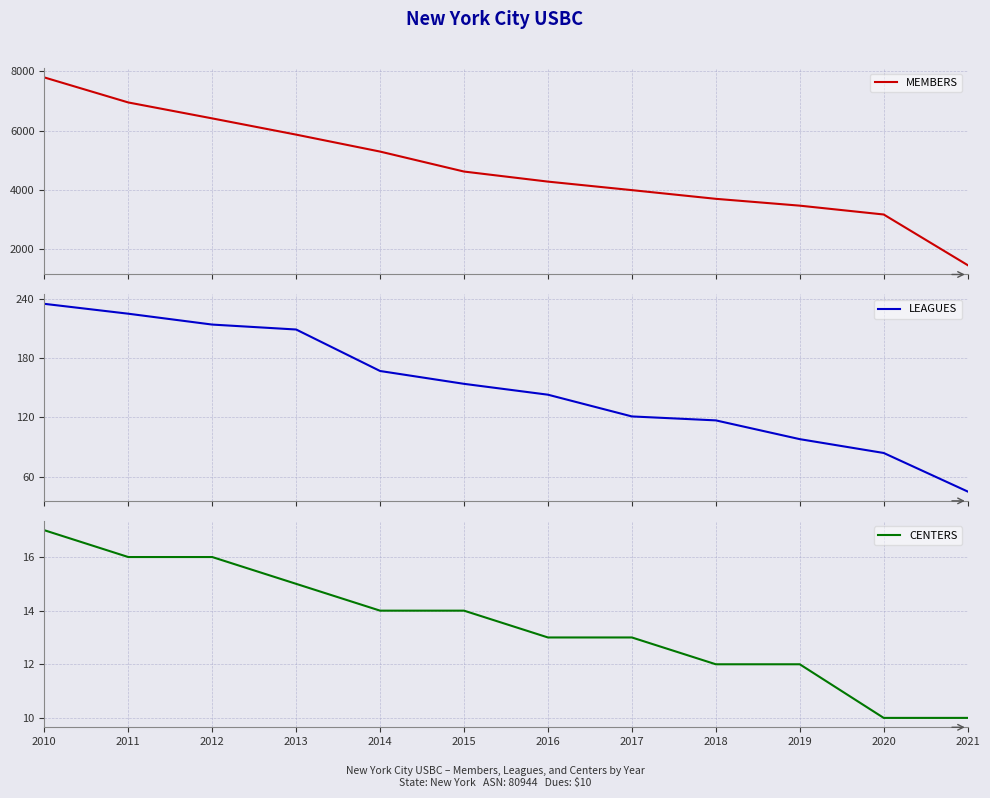

Between 2020 and 2017, which is larger?

2017